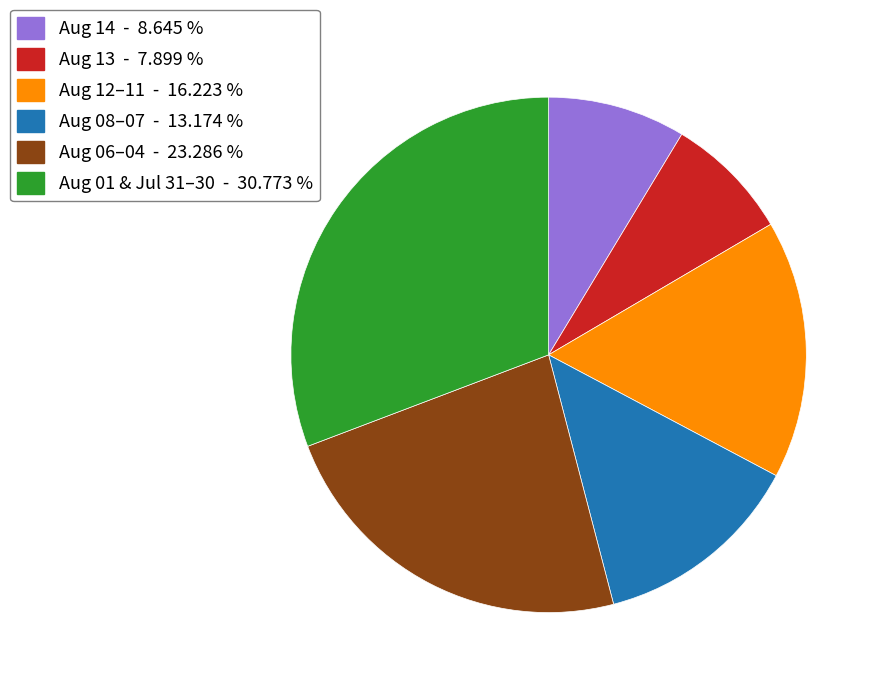

Does any single category account for the majority?

No